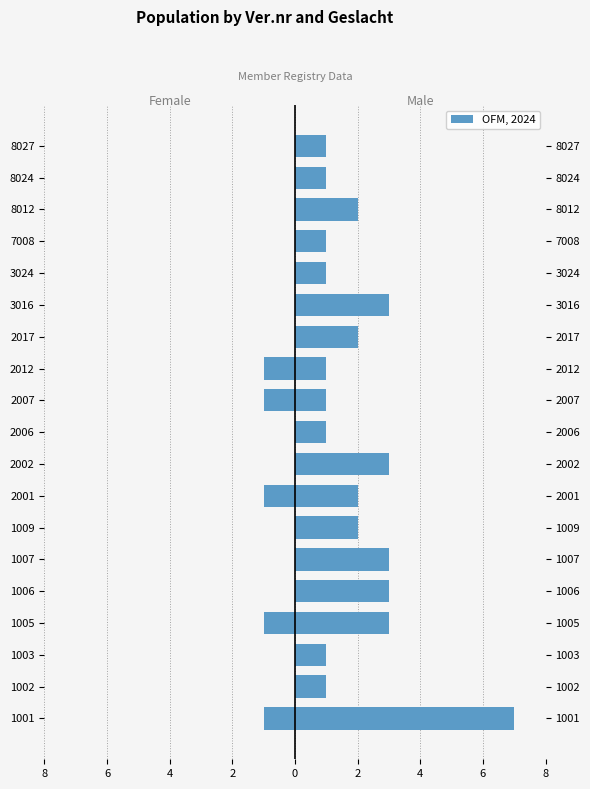

True or false: M (Male) has a value of 2 at 3024.

False